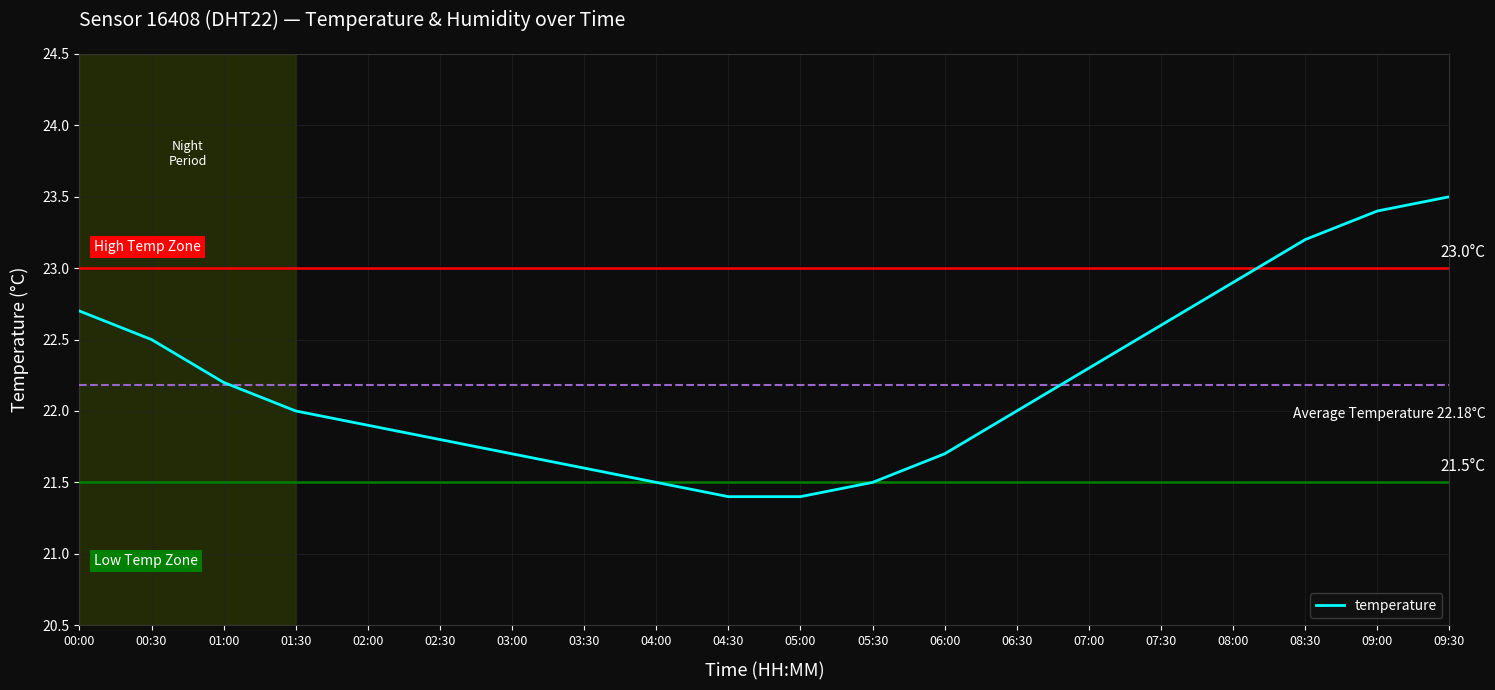

Between 05:00 and 03:30, which is larger?

03:30